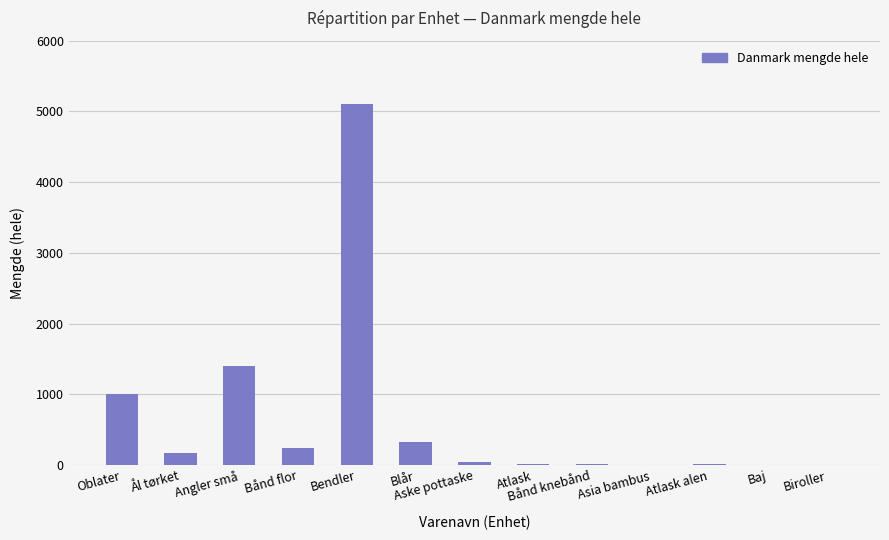

How many series are shown in this chart?

1